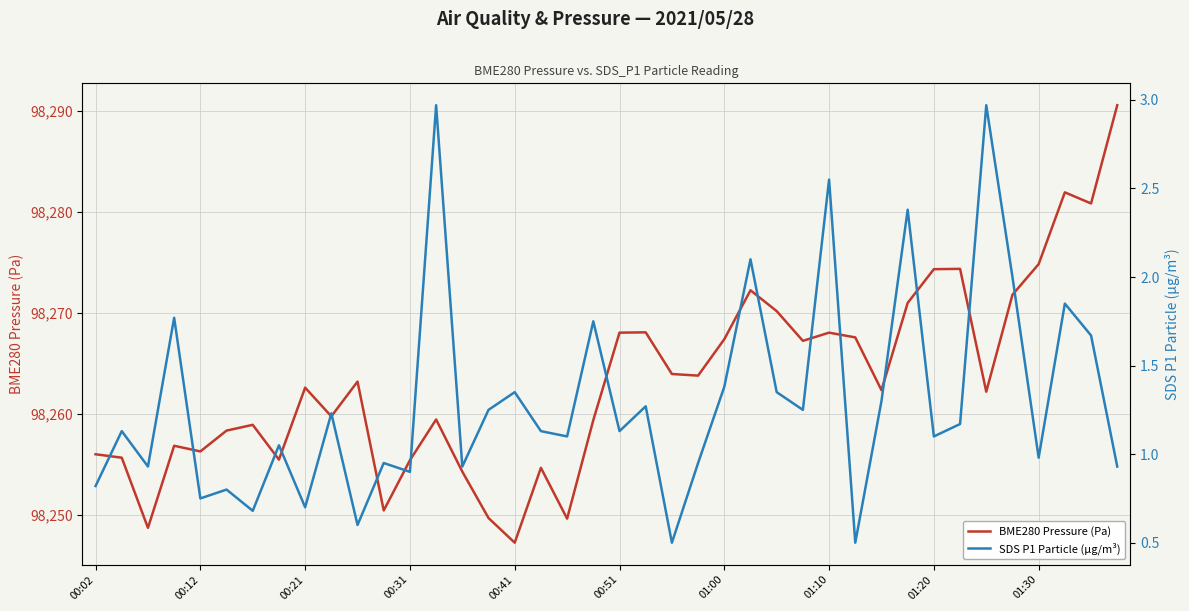

List the series in order of their overall mean, lowest first.

SDS P1 Particle (µg/m³), BME280 Pressure (Pa)